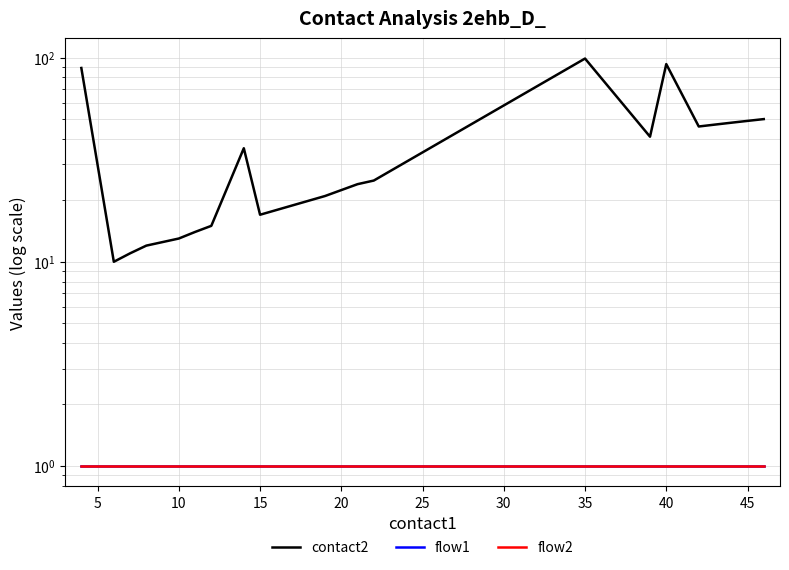

Reading left to right, list all the values displayed in this chart.

contact2: 89	10	11	12	13	14	15	36	17	21	24	25	99	41	93	46	47	48	49	50
flow1: 1	1	1	1	1	1	1	1	1	1	1	1	1	1	1	1	1	1	1	1
flow2: 1	1	1	1	1	1	1	1	1	1	1	1	1	1	1	1	1	1	1	1